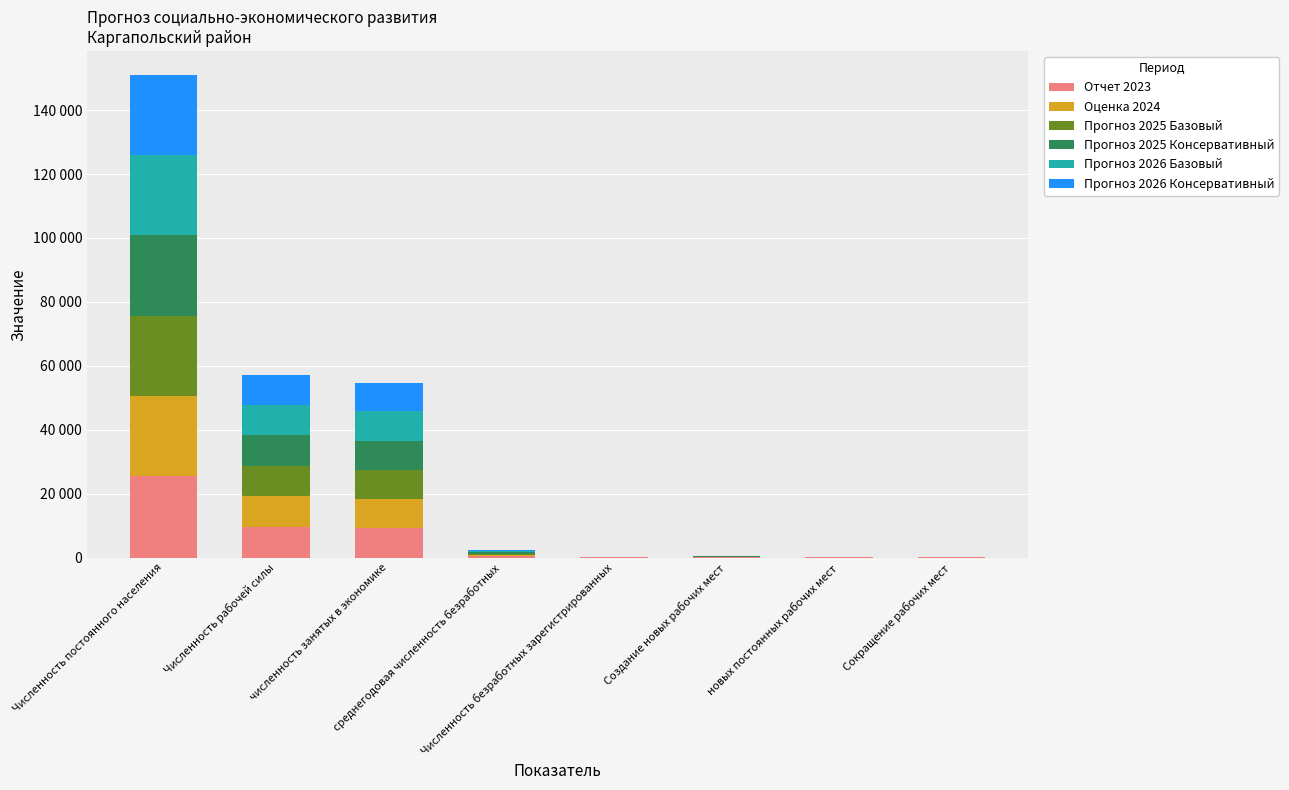

Are the bars horizontal?

No